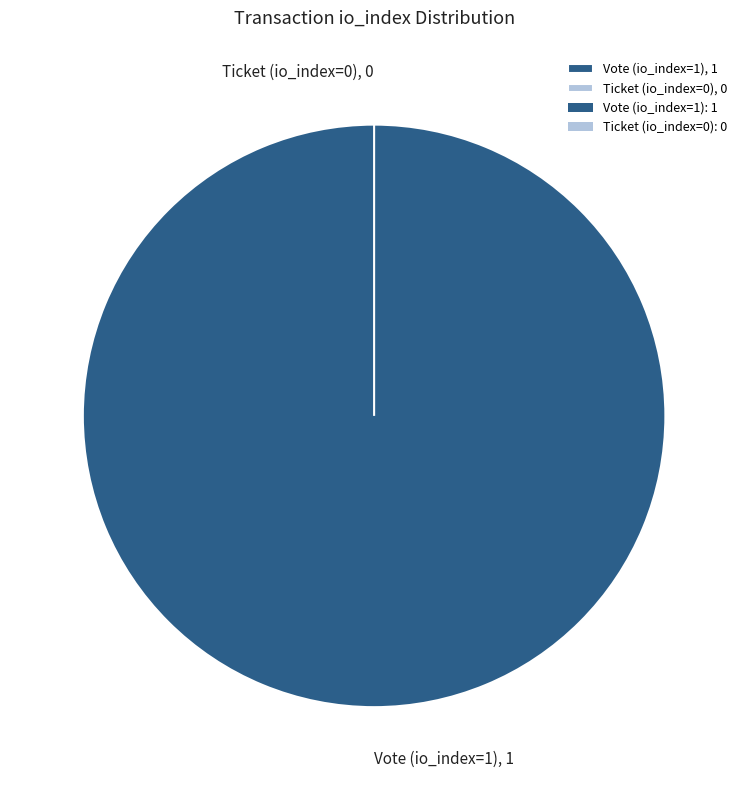

What is the smallest slice in the pie chart?

Ticket (io_index=0)